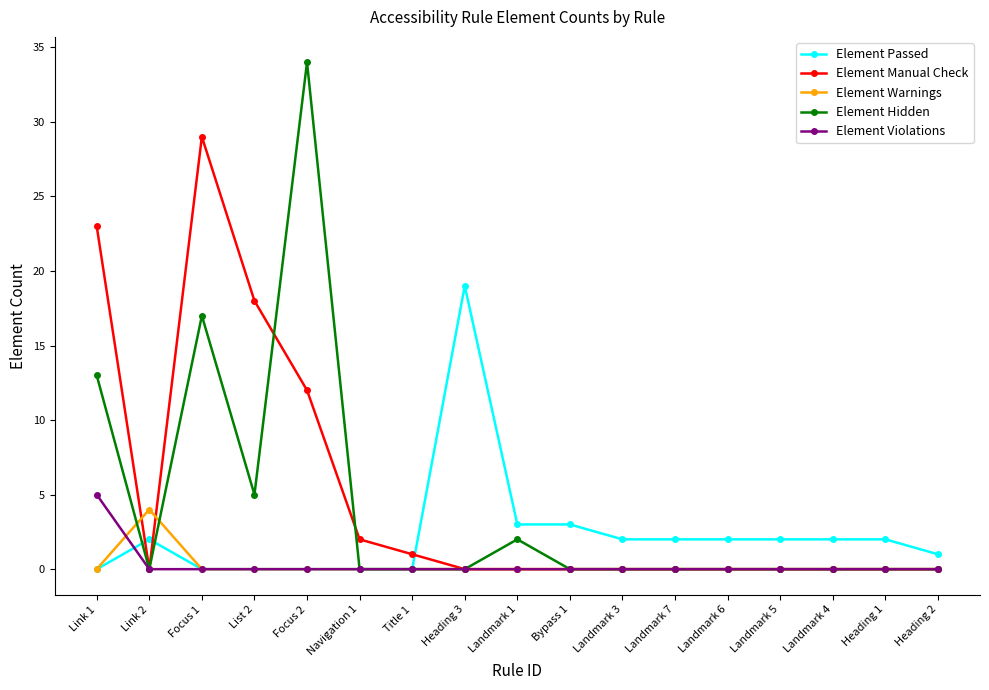

Which series changed the most between Focus 1 and Bypass 1?

Element Manual Check